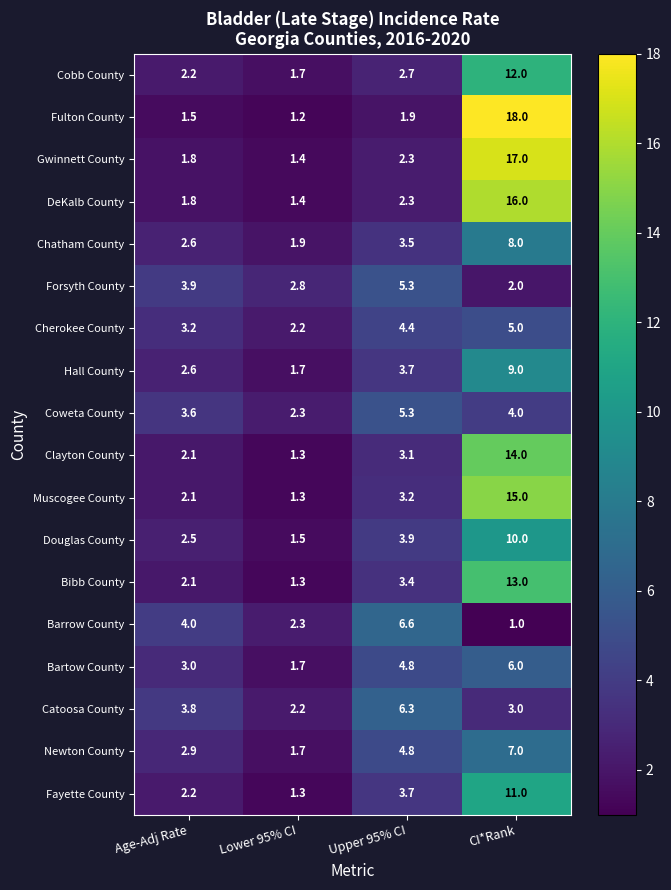

At which label does Bibb County first exceed 3?

Upper 95% CI